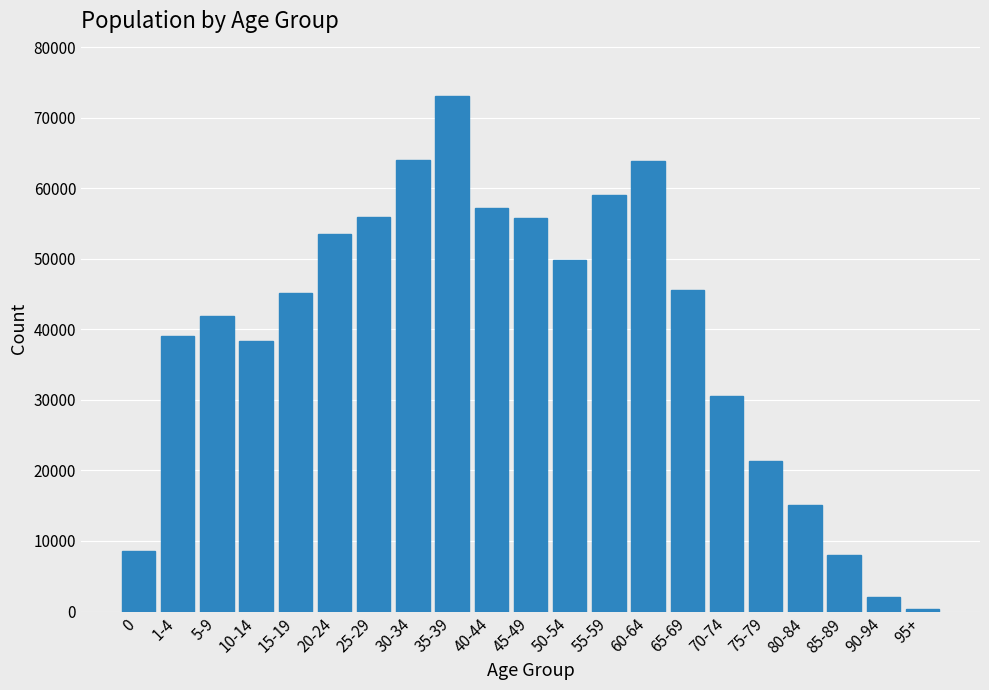

Is it true that the value at 75-79 is 12188?

False